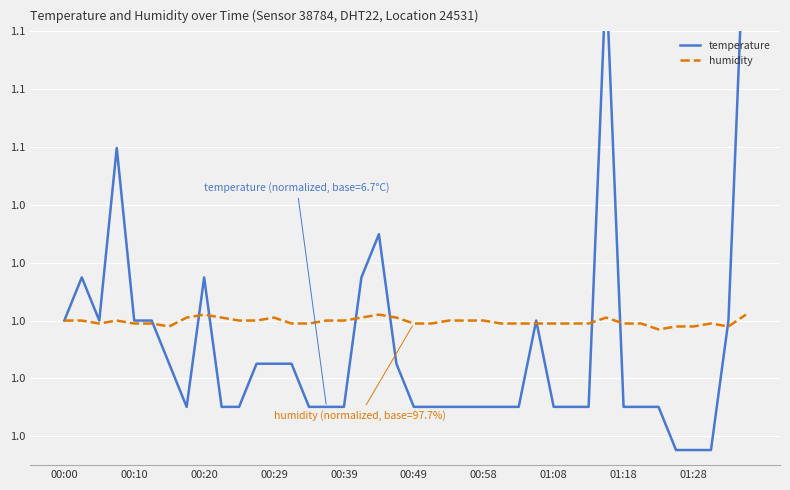

What is the sum of all humidity values?

40.0